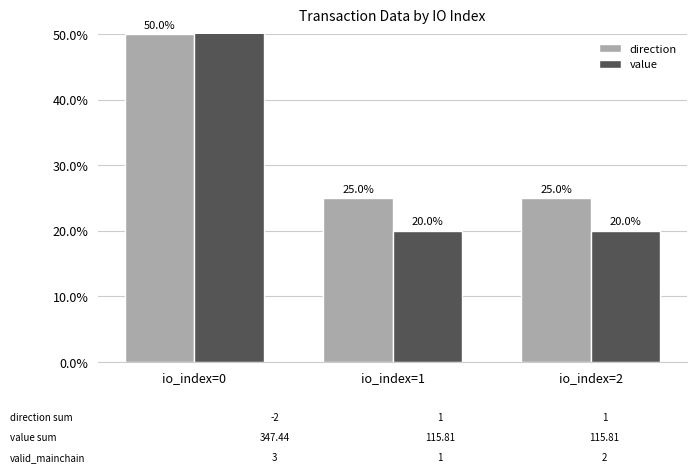

Between io_index=0 and io_index=1, which is larger?

io_index=0